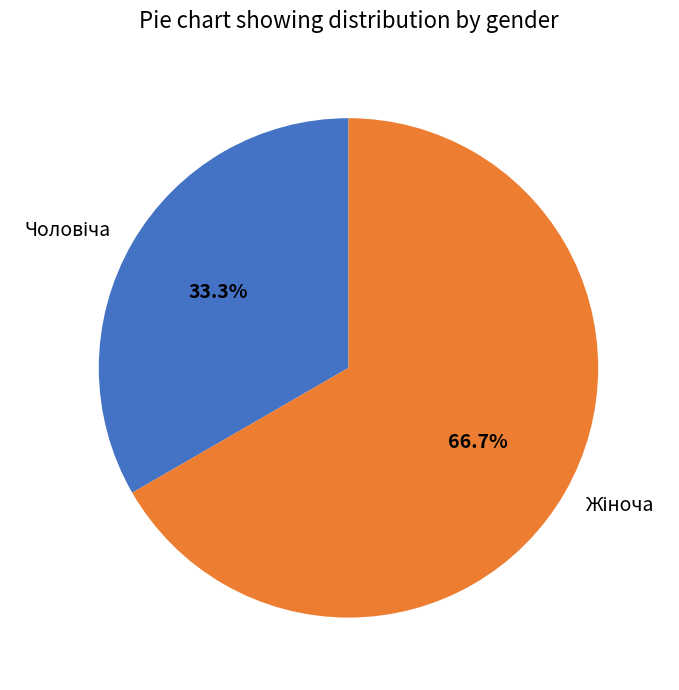

To the nearest percent, what is the difference between the largest and smallest slice percentages?

33%